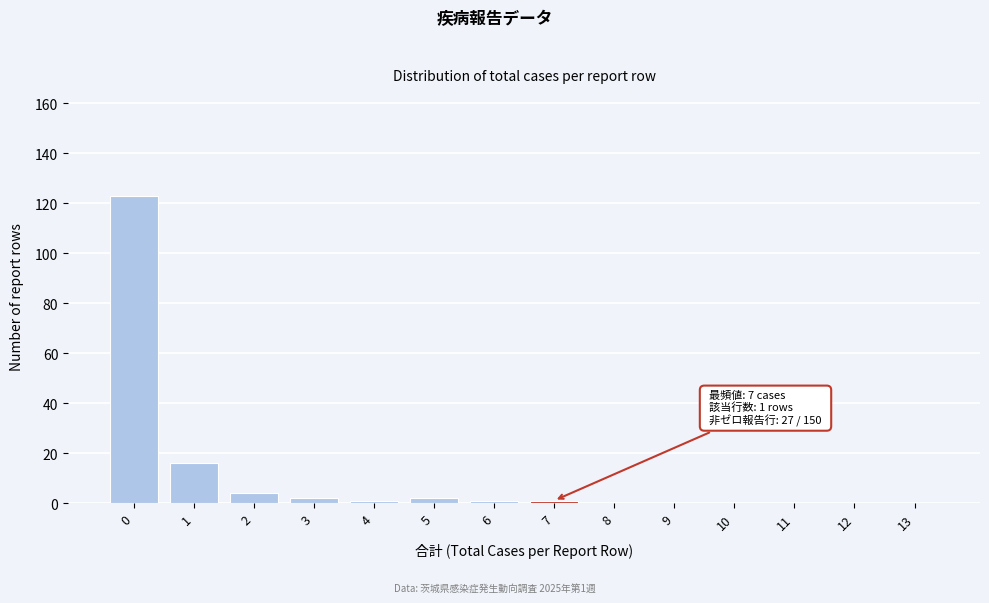

Reading right to left, what are all the values shown in this chart?

13=0	12=0	11=0	10=0	9=0	8=0	7=1	6=1	5=2	4=1	3=2	2=4	1=16	0=123